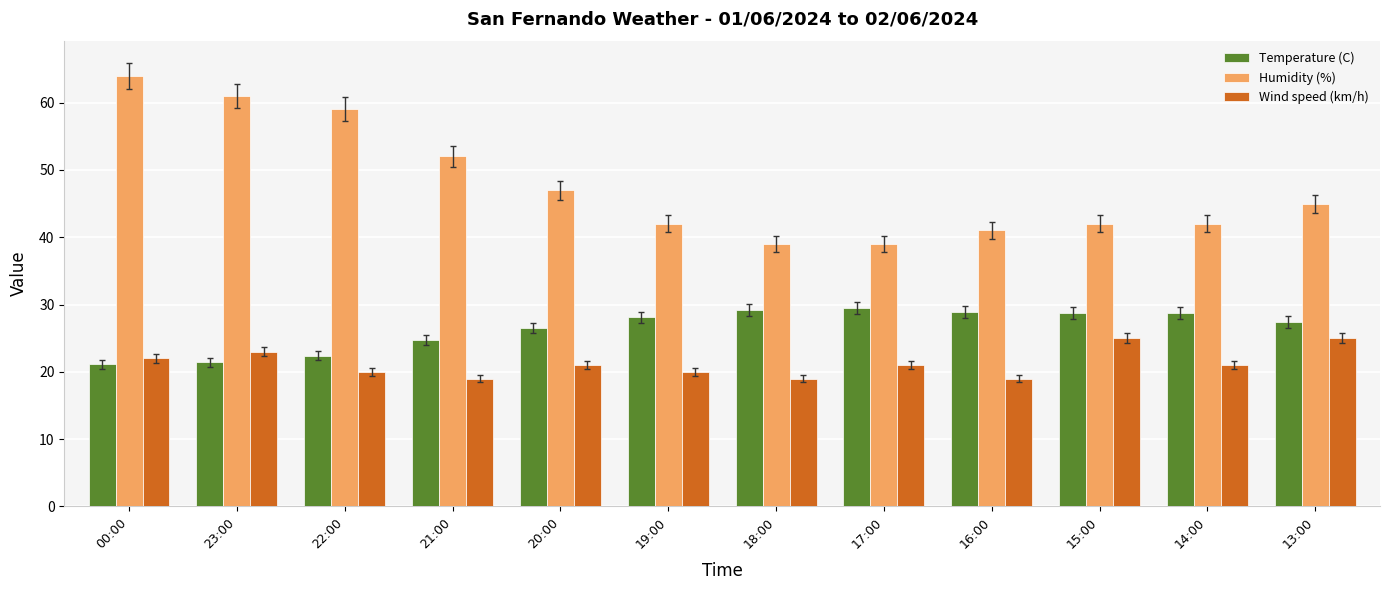

Are the bars grouped side by side (vs. stacked)?

Yes